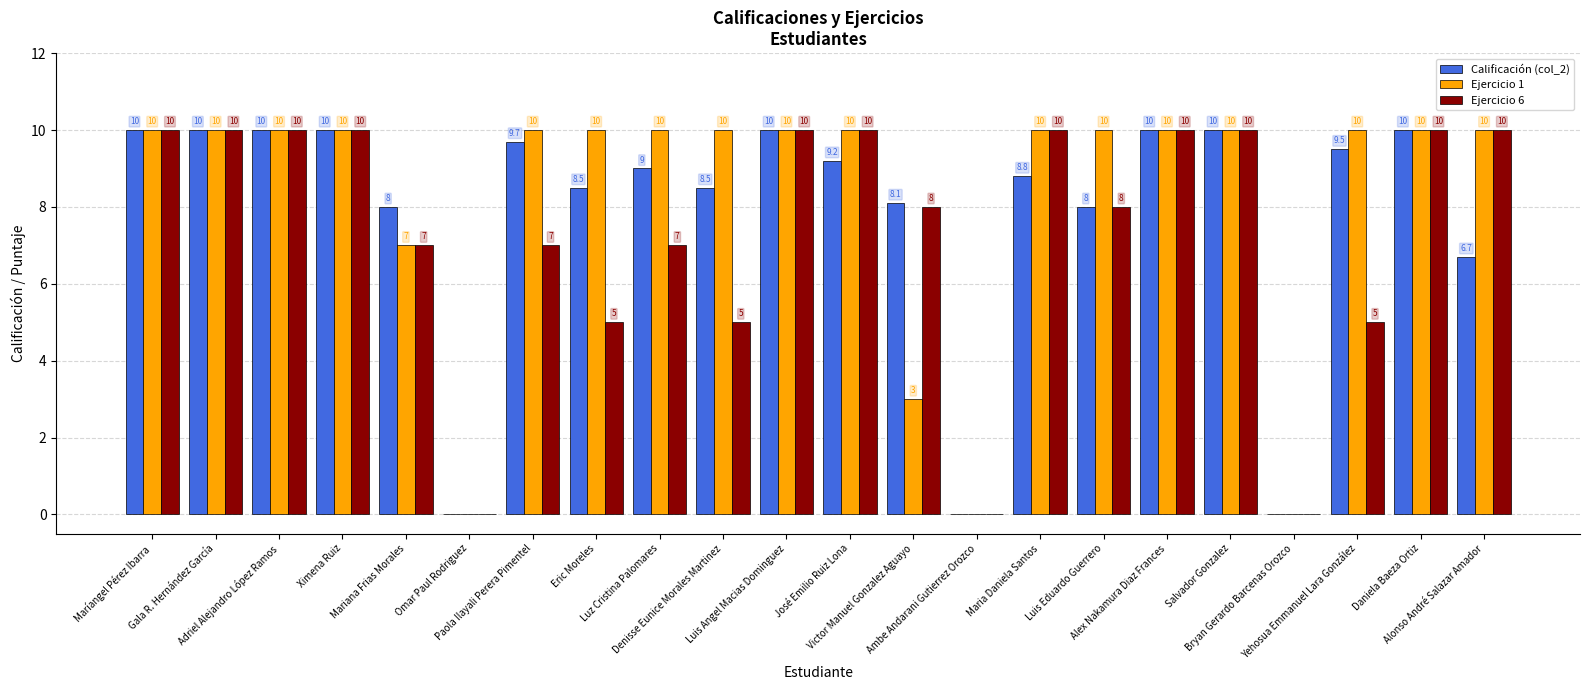

Is it true that Ejercicio 1 equals 10.0 at Luis Eduardo Guerrero?

True